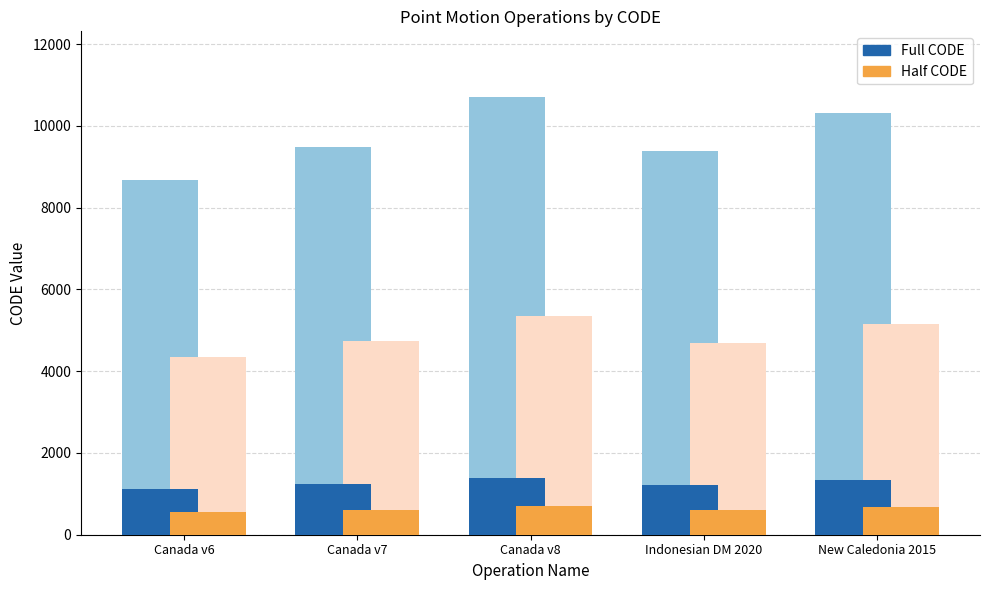

How many data points in Full CODE are above 1232?

3